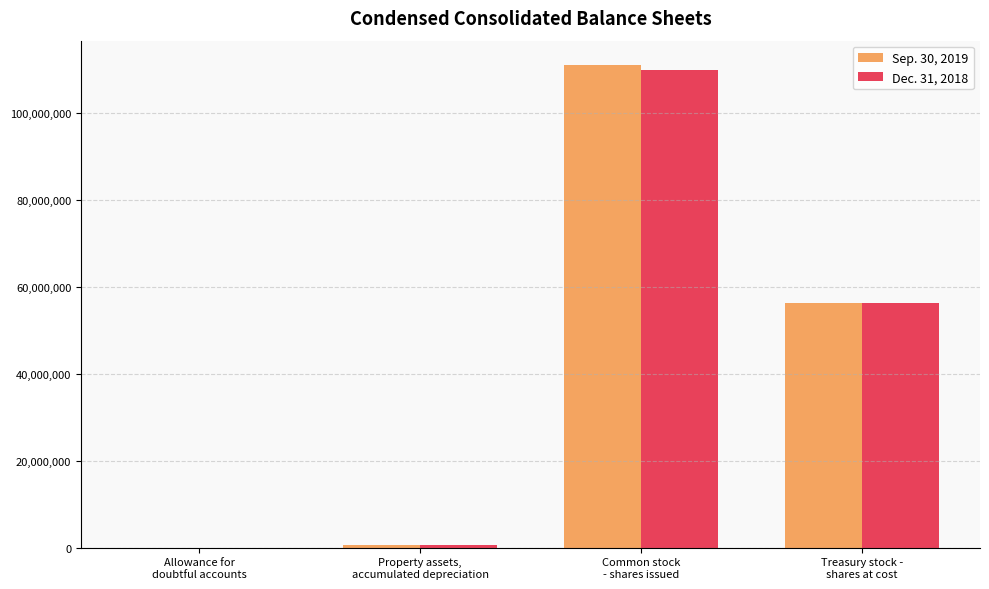

At which label is Sep. 30, 2019 closest to 55555955?

Treasury stock -
shares at cost